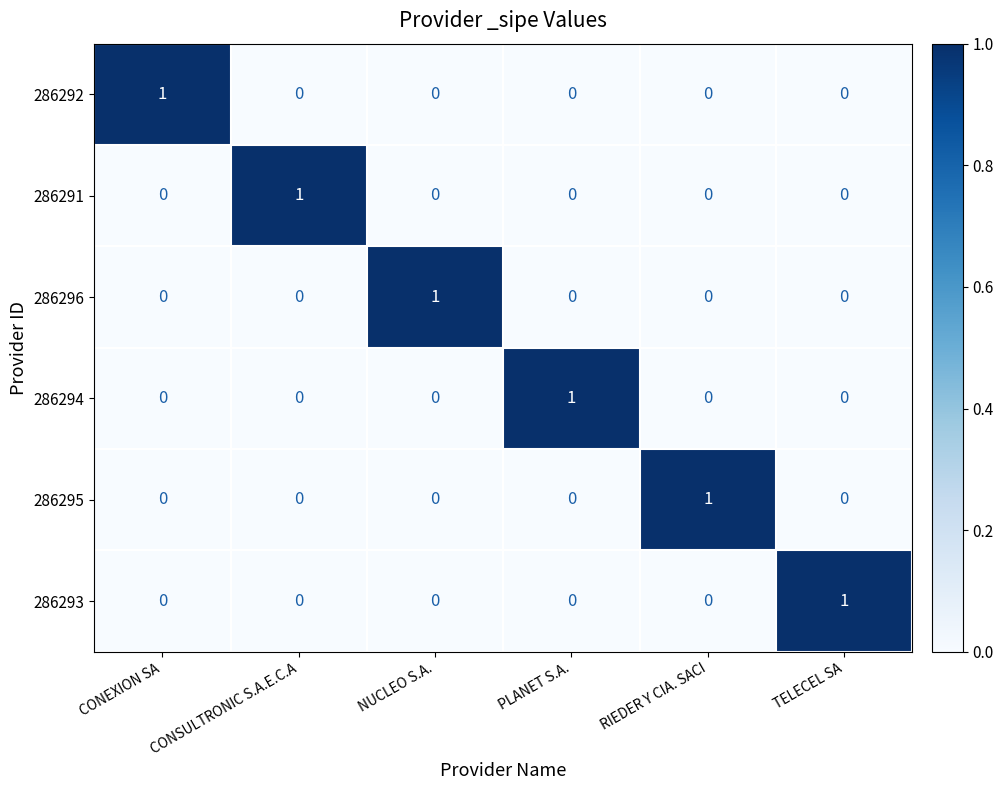

At how many categories does at least one series exceed 0?

6